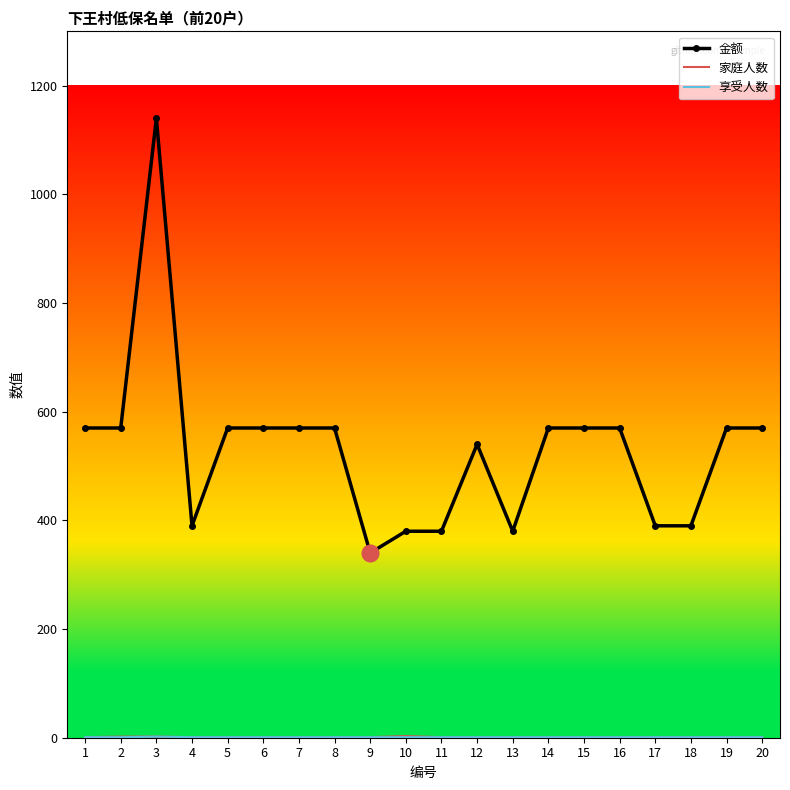

Which series has the largest total across all categories?

金额